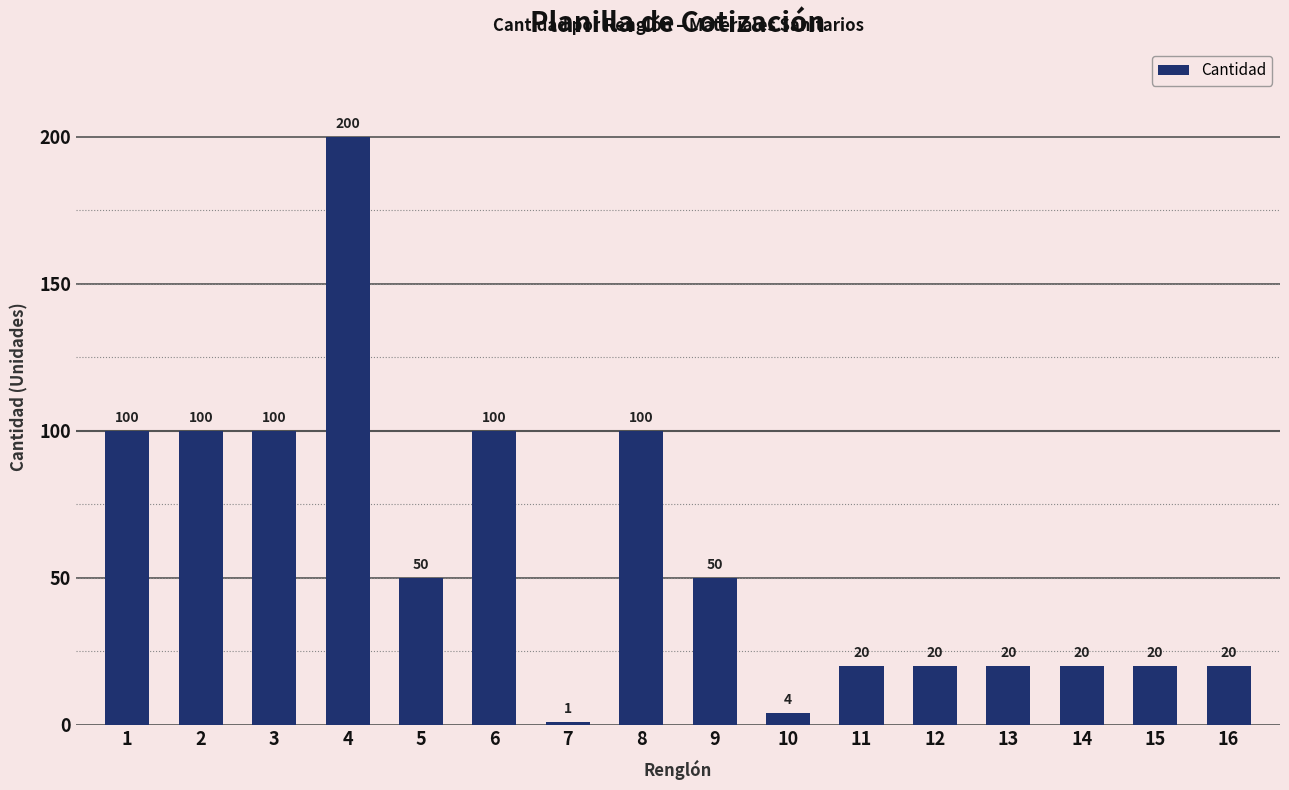

What is the value of the 10th bar from the left?

4